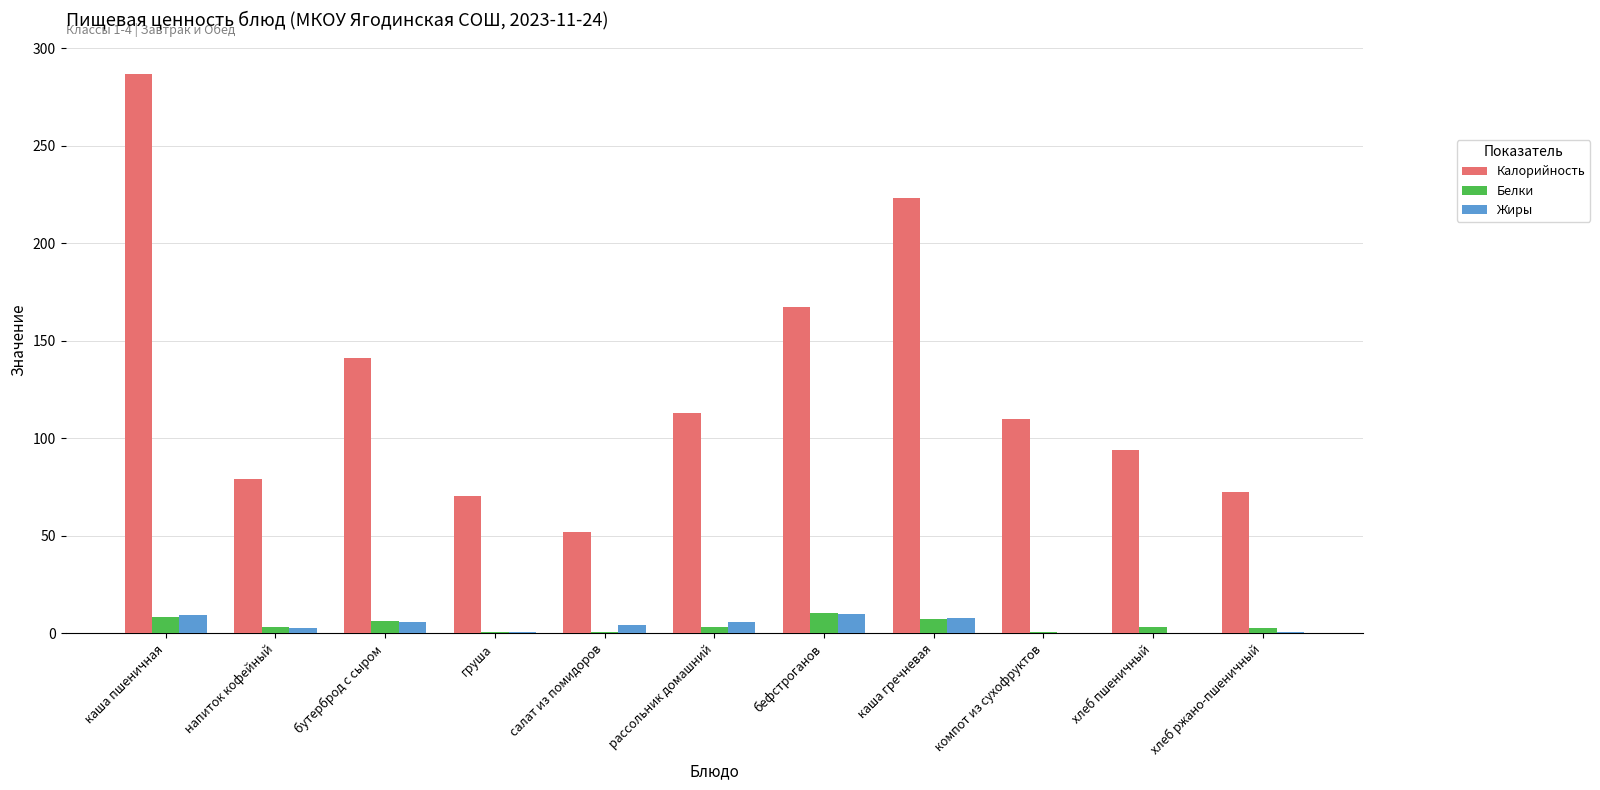

The value of Белки at бутерброд с сыром is 6.4. True or false?

True